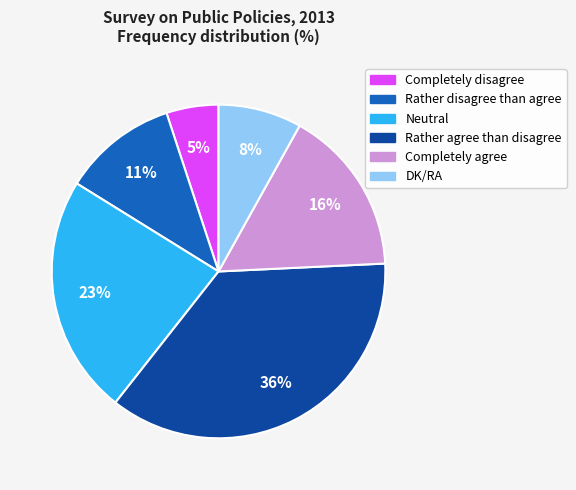

Does any single category account for the majority?

No